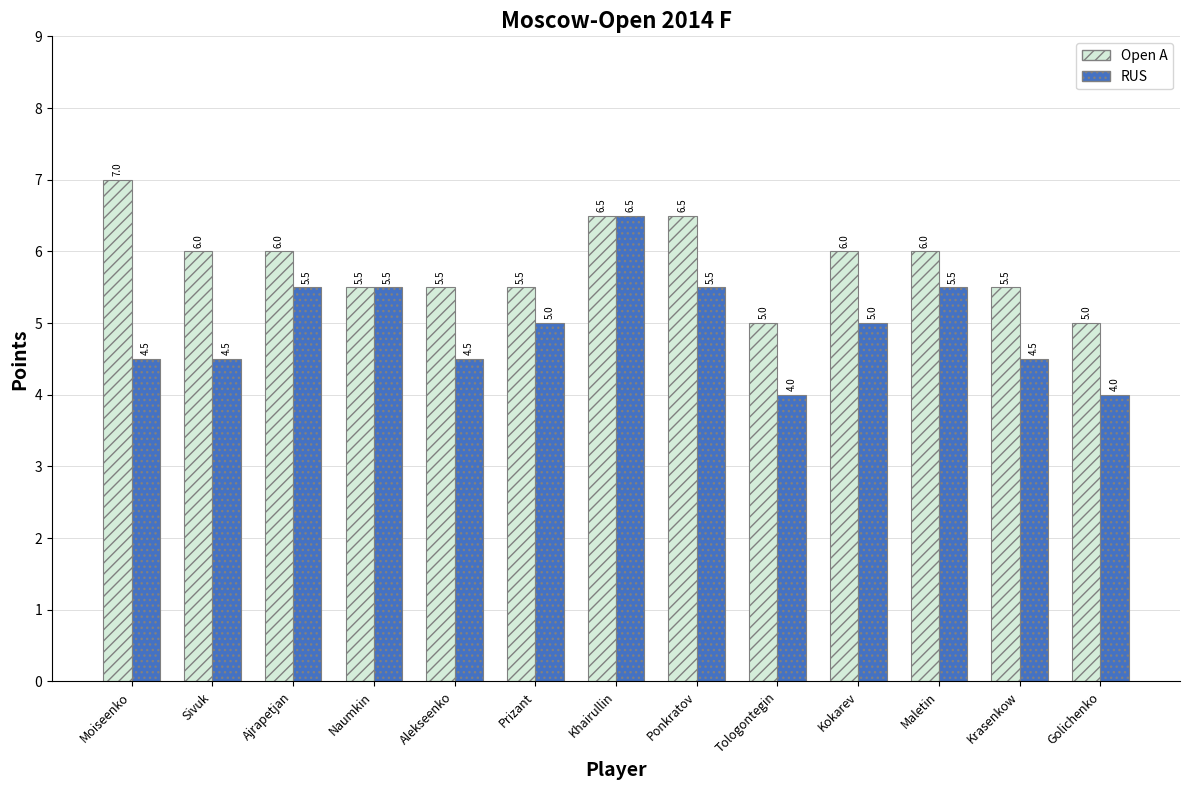

What is the sum of the Open A values at Naumkin and Maletin?

11.5